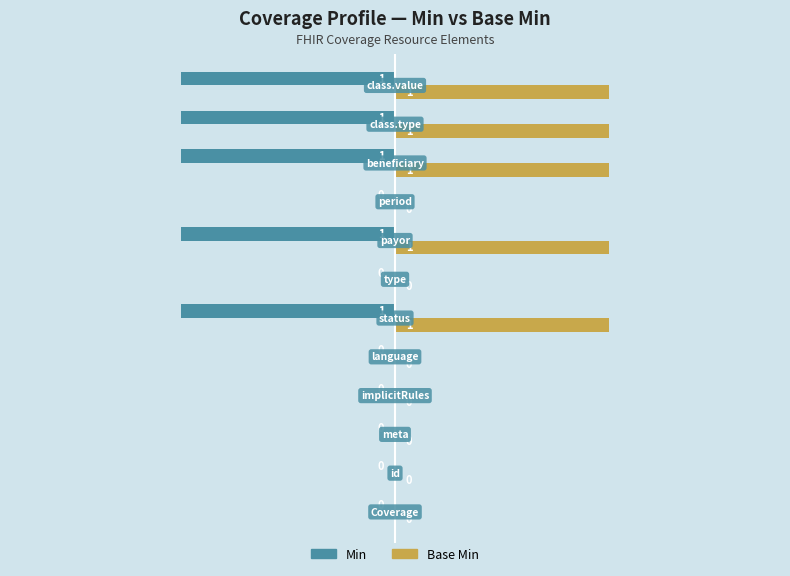

How many series are shown in this chart?

2